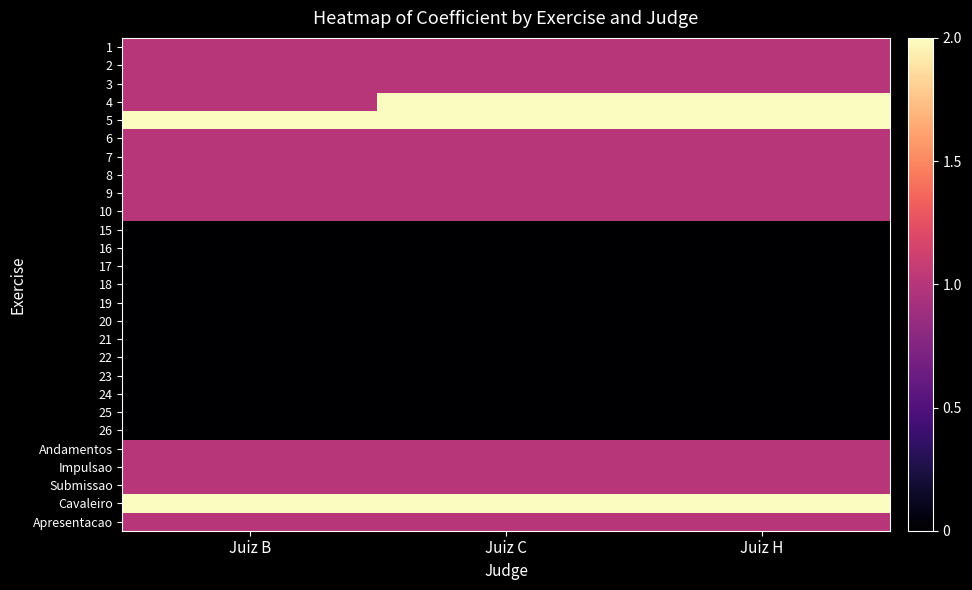

List the series in order of their peak value, lowest first.

15, 16, 17, 18, 19, 20, 21, 22, 23, 24, 25, 26, 1, 2, 3, 6, 7, 8, 9, 10, Andamentos, Impulsao, Submissao, Apresentacao, 4, 5, Cavaleiro